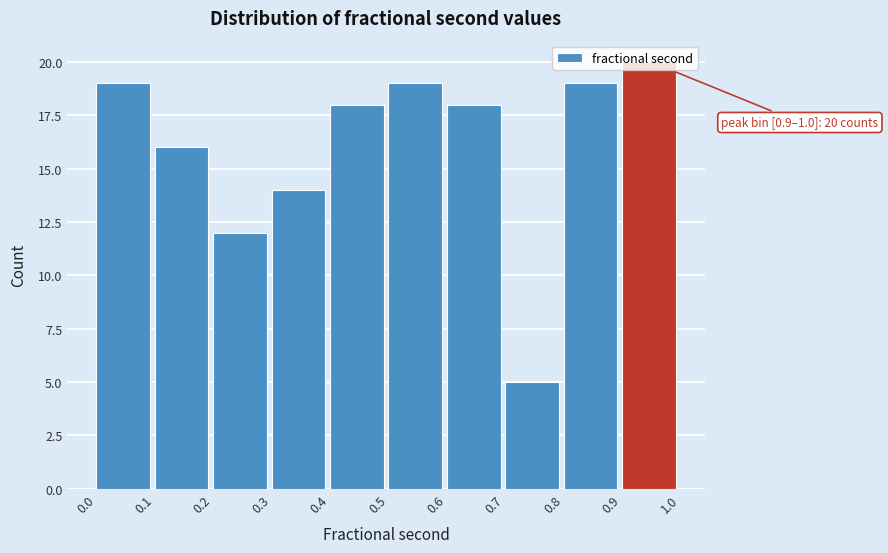

Which range on the x-axis has the tallest bar?

0.9 to 1.0